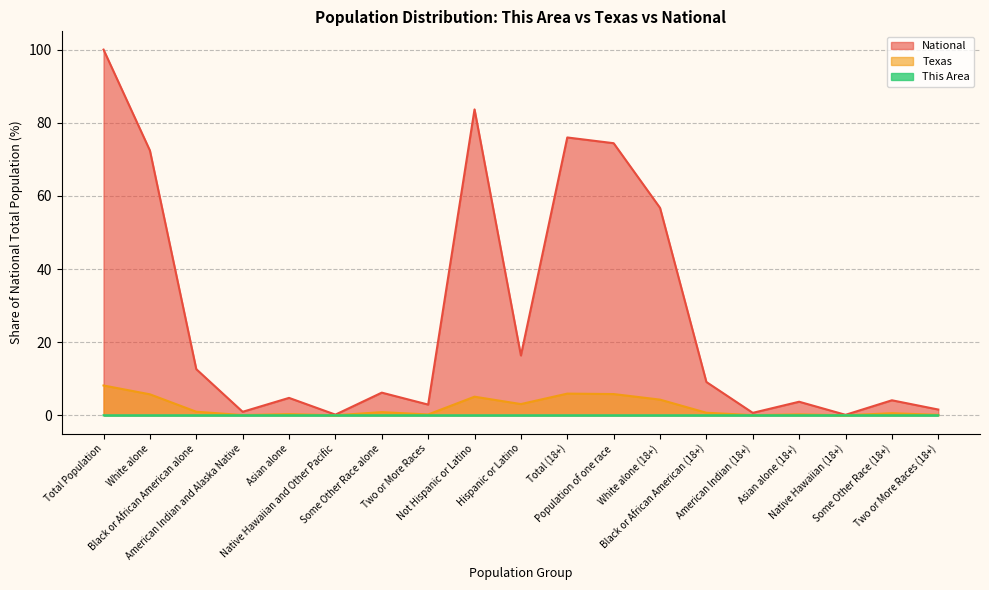

Reading right to left, what are all the values shown in this chart?

This Area: 0.0	0.0	0.0	0.0	0.0	0.0	0.0	0.0	0.0	0.0	0.0	0.0	0.0	0.0	0.0	0.0	0.0	0.0	0.0
Texas: 0.1	0.6	0.0	0.2	0.0	0.7	4.3	5.8	5.9	3.1	5.1	0.2	0.9	0.0	0.3	0.1	1.0	5.7	8.1
National: 1.6	4.1	0.1	3.7	0.7	9.1	56.7	74.4	76.0	16.3	83.7	2.9	6.2	0.2	4.8	0.9	12.6	72.4	100.0